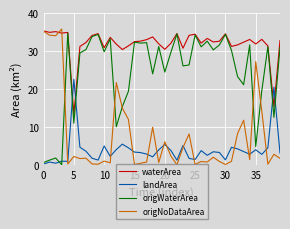

After their last crossing, which series has the higher values: origWaterArea or landArea?

origWaterArea